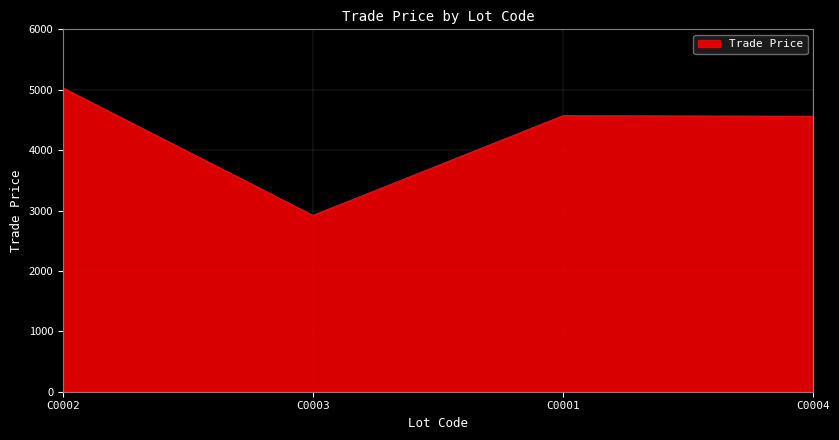

Is it true that the value at C0002 is 7442.0?

False